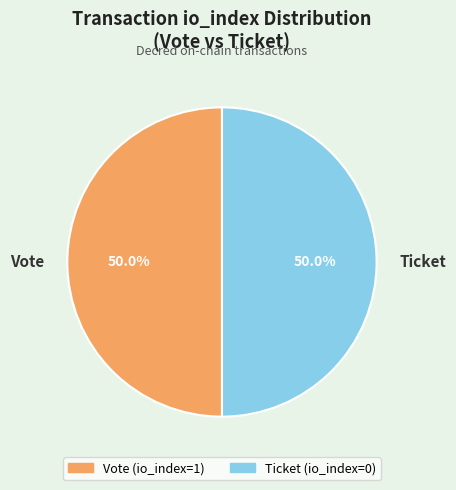

Approximately how many times larger is the value at Vote compared to Ticket?

1.0